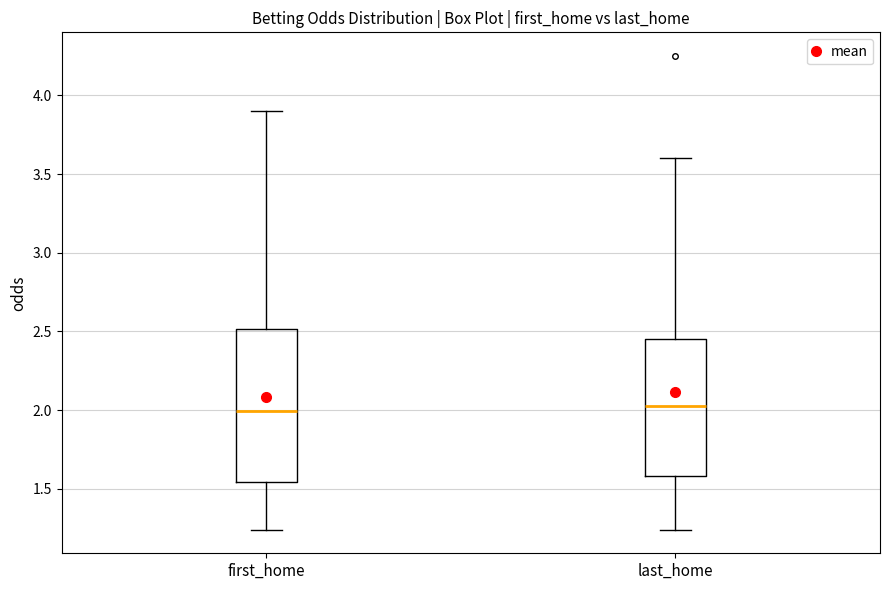

Reading left to right, transcribe this box plot: for each box, give where its median line is, the range the box spans, and where its two whiskers end, as read against the y-axis. The values are not printed on the chart, so give them approximately, as read against the axis.

first_home: median 2.00, box 1.55 to 2.50, whiskers 1.25 to 3.90
last_home: median 2.05, box 1.60 to 2.45, whiskers 1.25 to 3.60